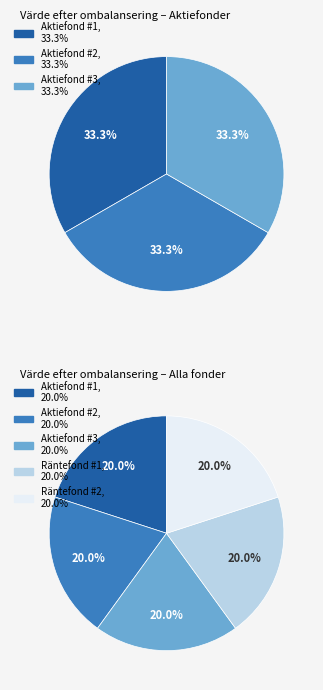

What is the largest slice in the pie chart?

Aktiefond #1